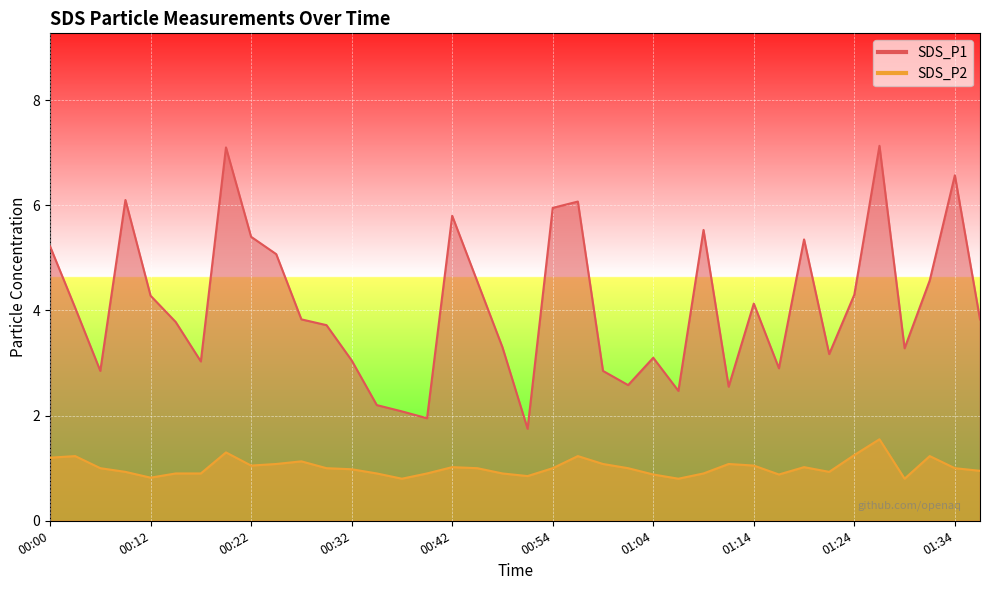

True or false: SDS_P1 and SDS_P2 cross at least once.

False